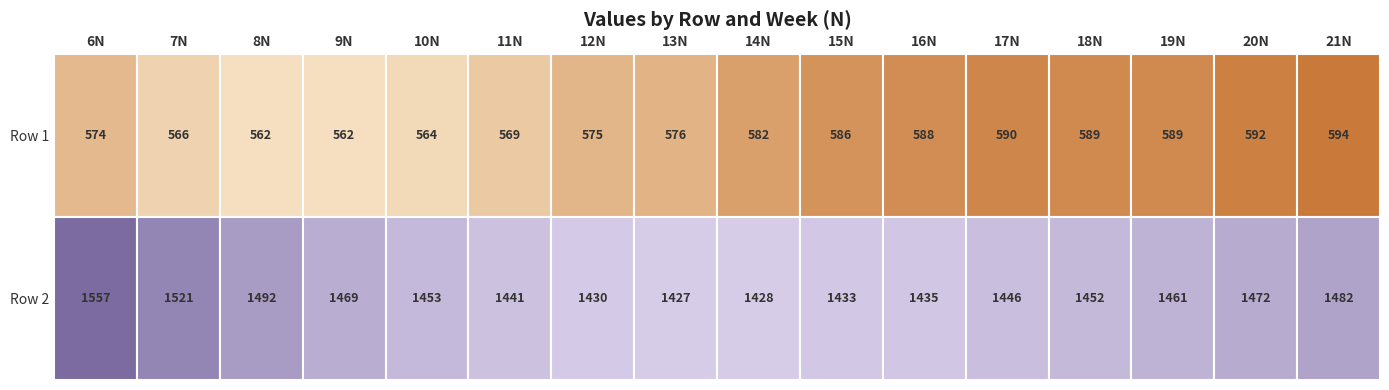

True or false: Col10 has a value of 1453 at 1.

True